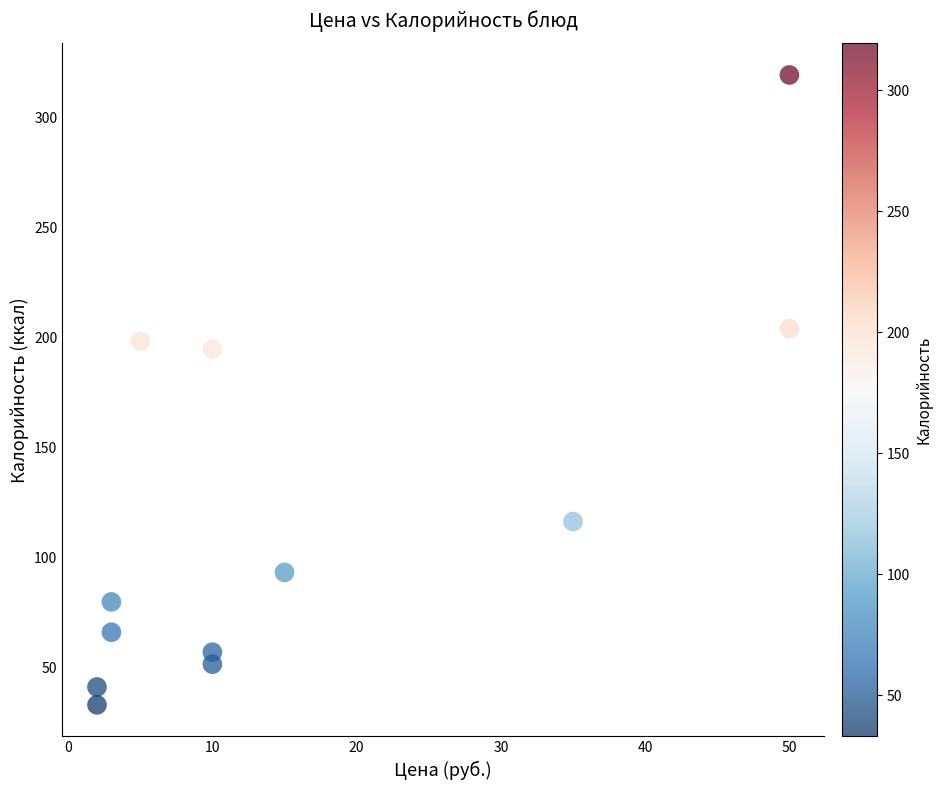

What Y value in the scatter plot is closest to 176?

194.8